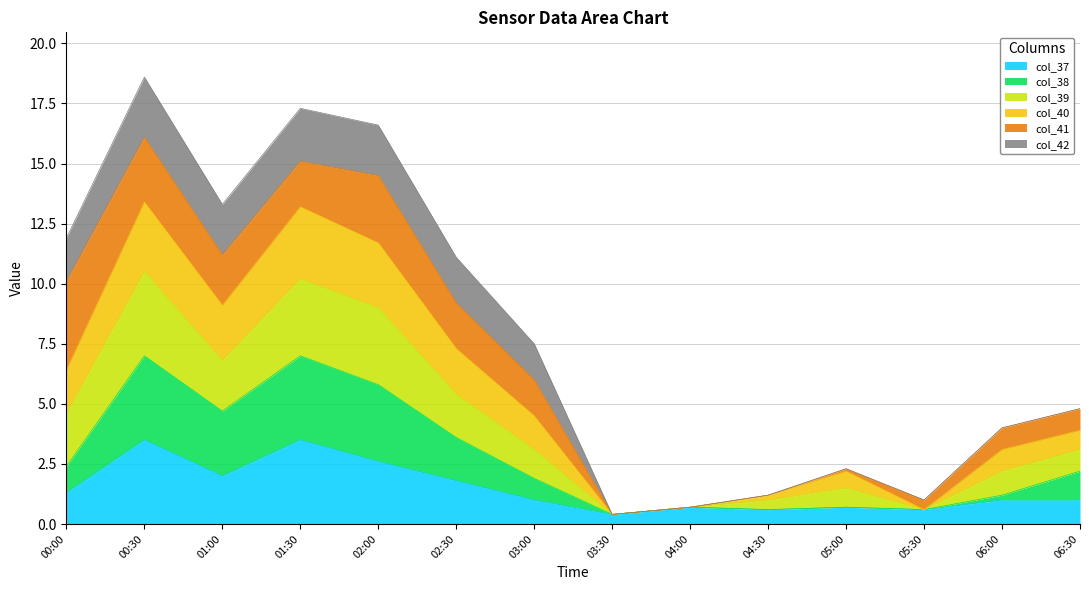

What is the highest value of the col_37 series?

3.5